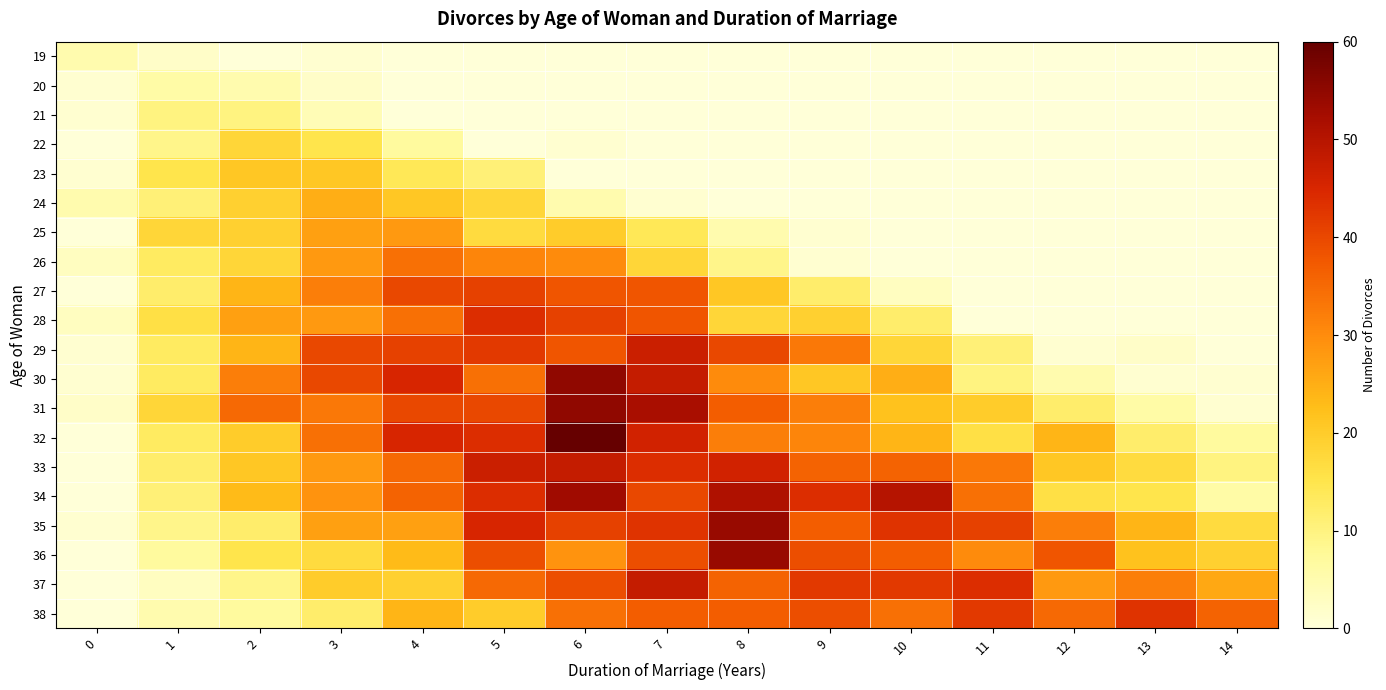

List the series in order of their peak value, lowest first.

19, 20, 21, 22, 23, 24, 25, 26, 27, 38, 28, 29, 33, 37, 34, 35, 36, 30, 31, 32